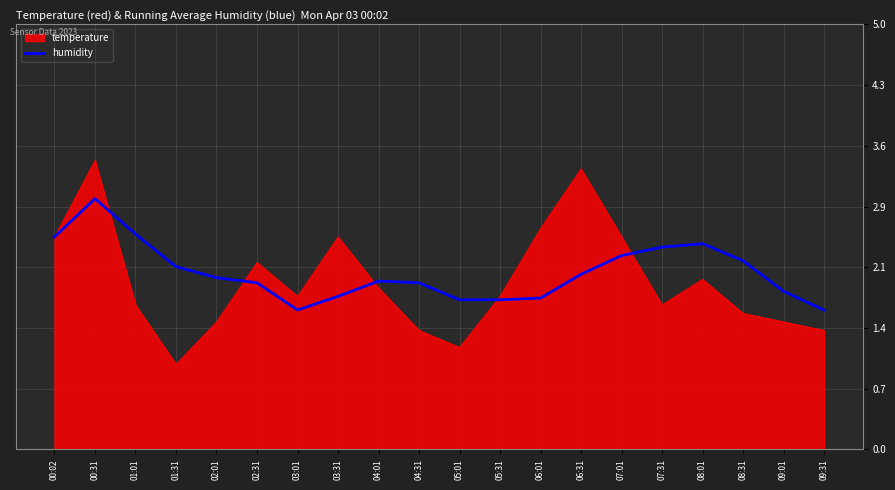

What position from the left is 04:01?

9